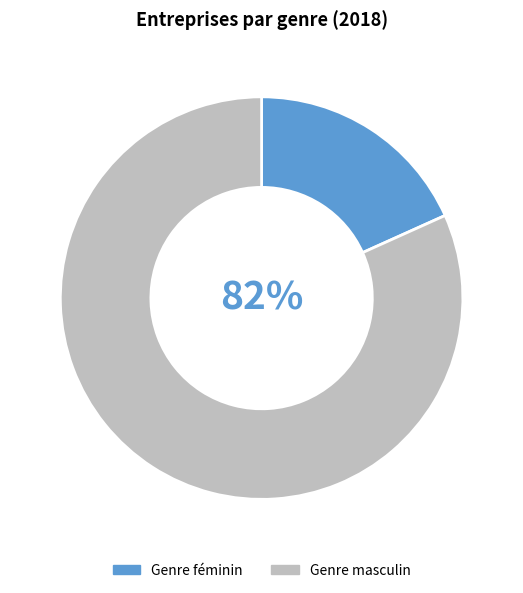

Between Genre féminin and Genre masculin, which is larger?

Genre masculin